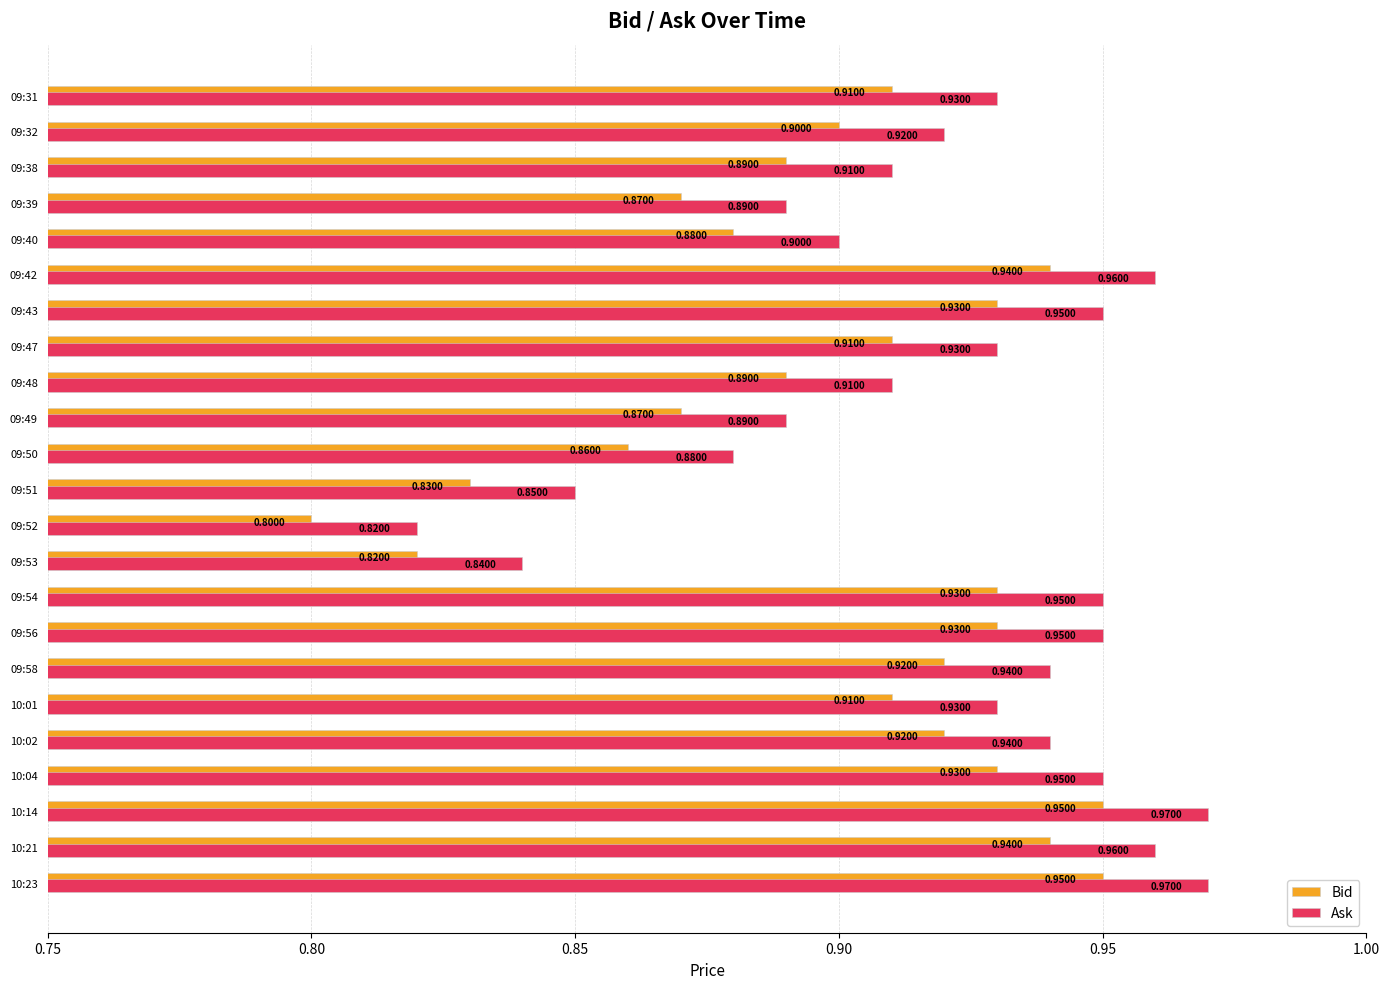

Is the value of Ask at 09:39 greater than the value of Bid at 10:02?

No